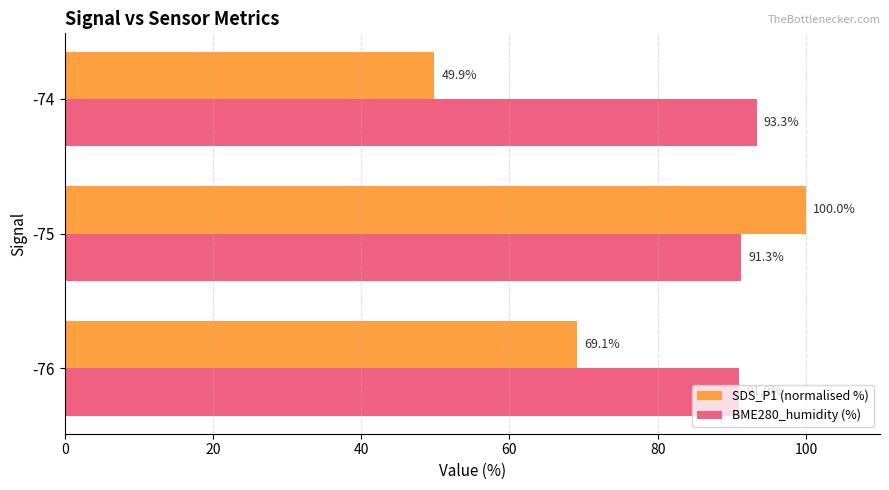

What is the sum of all SDS_P1 (normalised %) values?

219.0